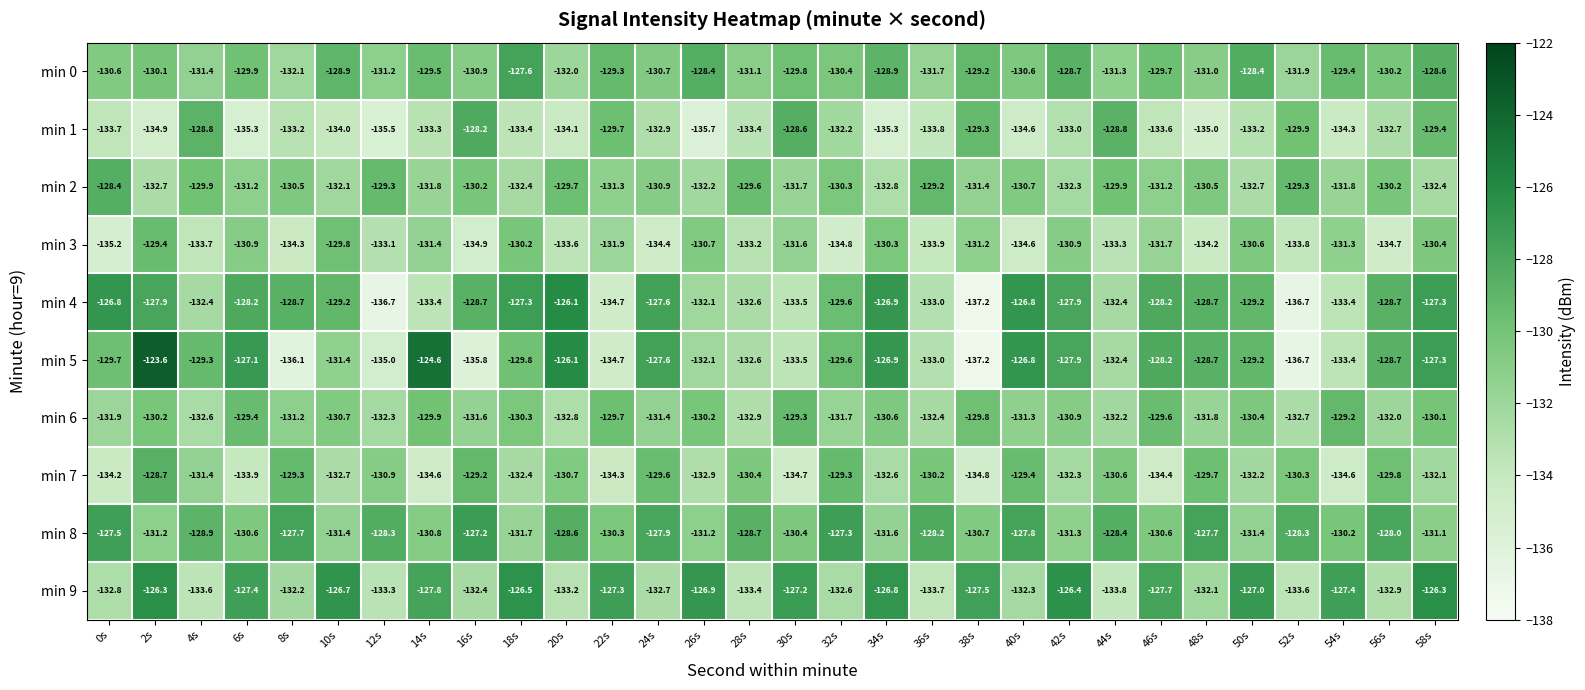

Which category has the lowest value across all series?

38s